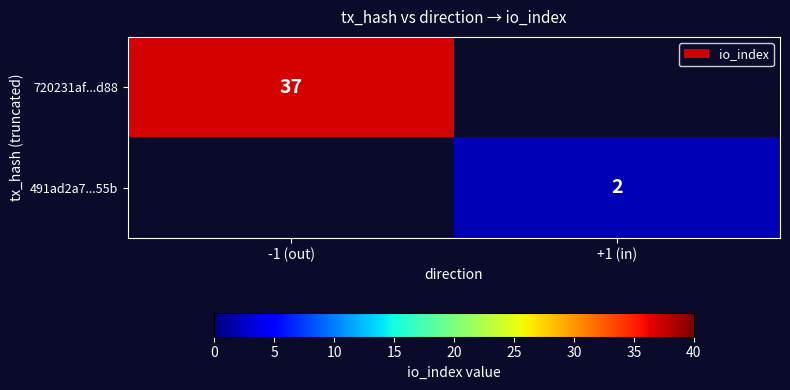

How many categories are shown in the chart?

2